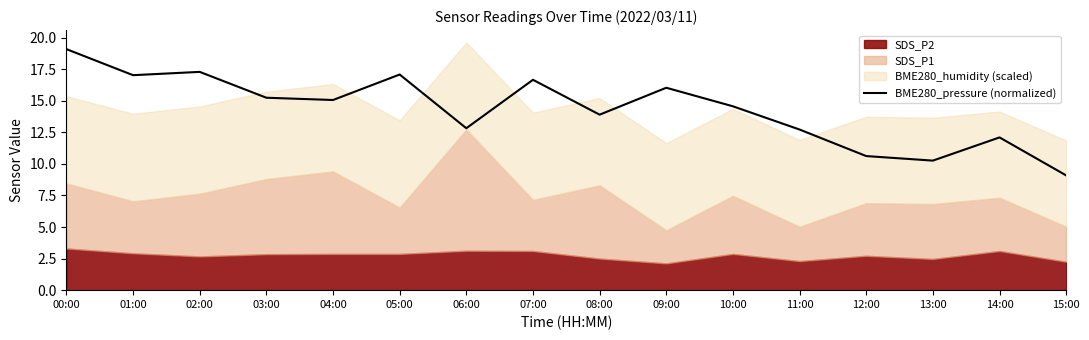

Which category has the lowest value across all series?

15:00